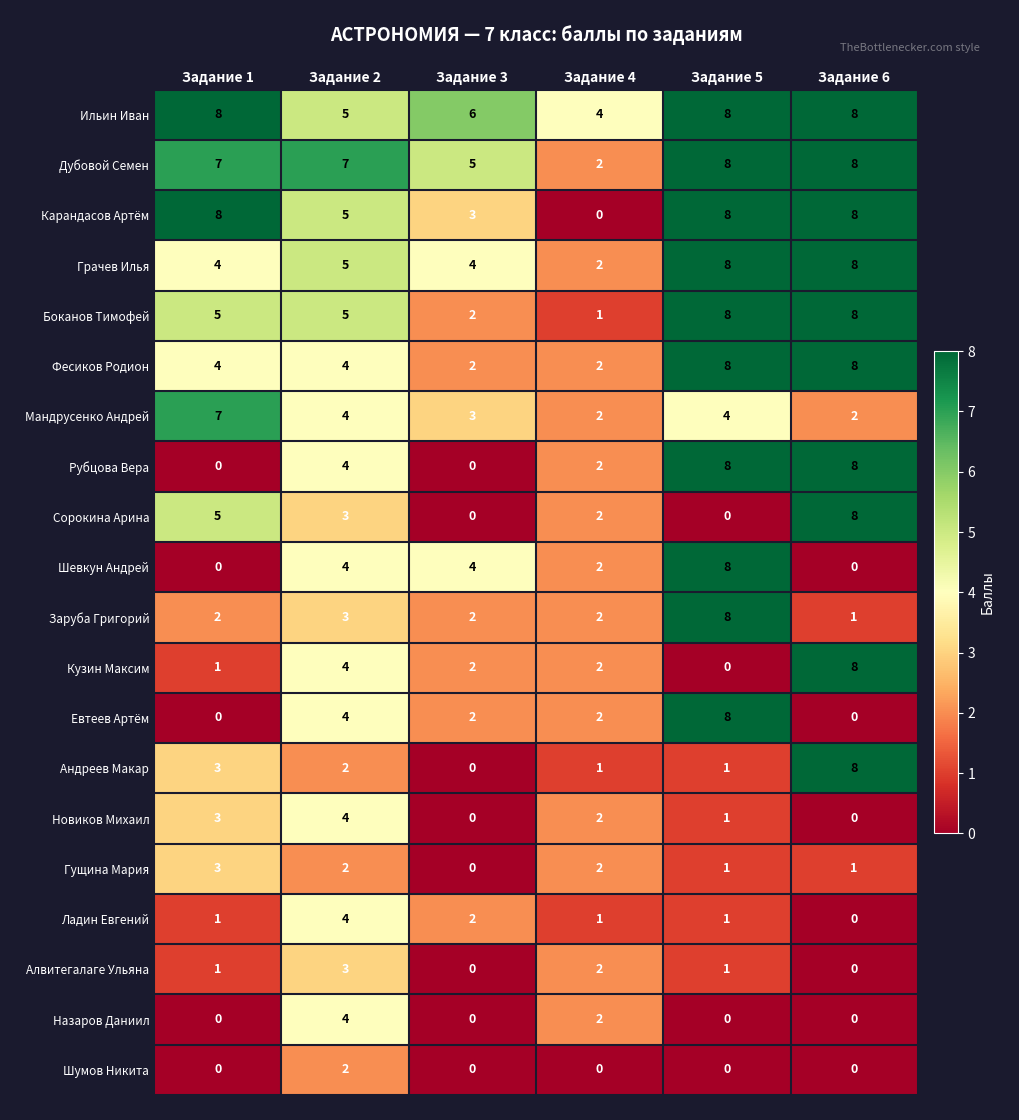

Between Задание 2 and Задание 5, which series saw the biggest shift?

Заруба Григорий